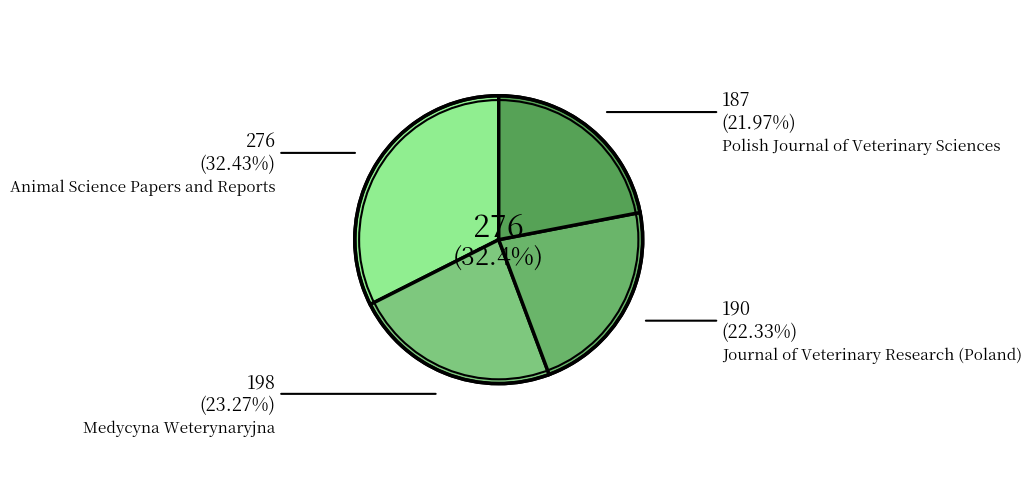

The Polish Journal of Veterinary Sciences slice represents 22% of the pie. True or false?

True